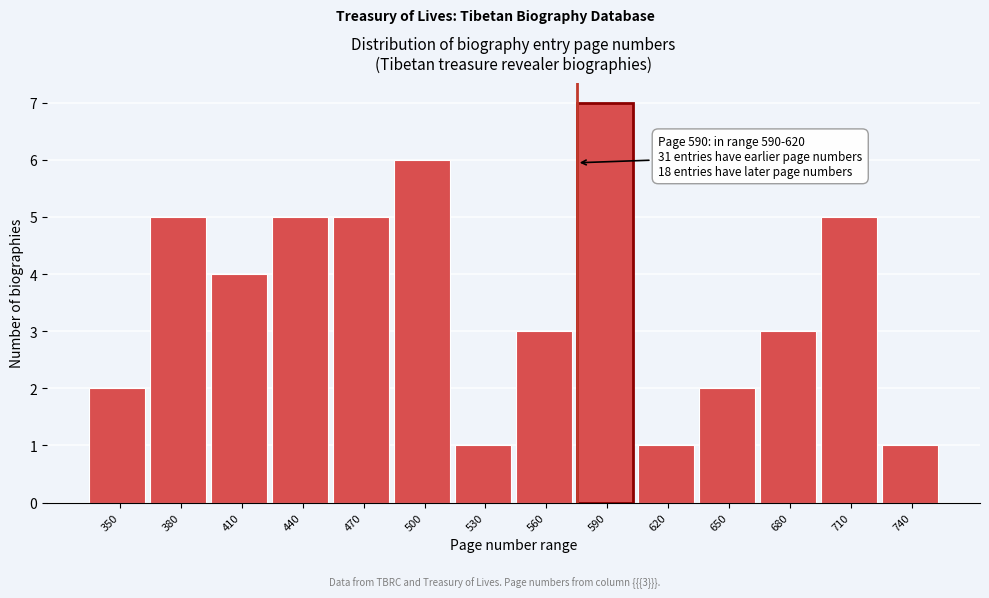

Reading right to left, transcribe all the data shown in this chart.

1	5	3	2	1	7	3	1	6	5	5	4	5	2